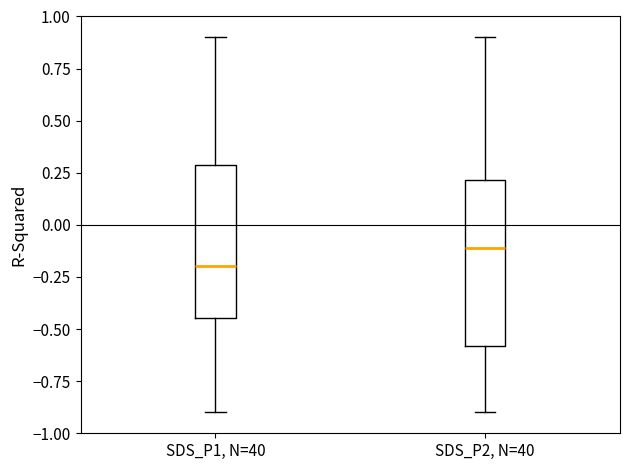

Reading left to right, transcribe this box plot: for each box, give where its median line is, the range the box spans, and where its two whiskers end, as read against the y-axis. The values are not printed on the chart, so give them approximately, as read against the axis.

SDS_P1, N=40: median -0.20, box -0.45 to 0.30, whiskers -0.90 to 0.90
SDS_P2, N=40: median -0.10, box -0.60 to 0.20, whiskers -0.90 to 0.90